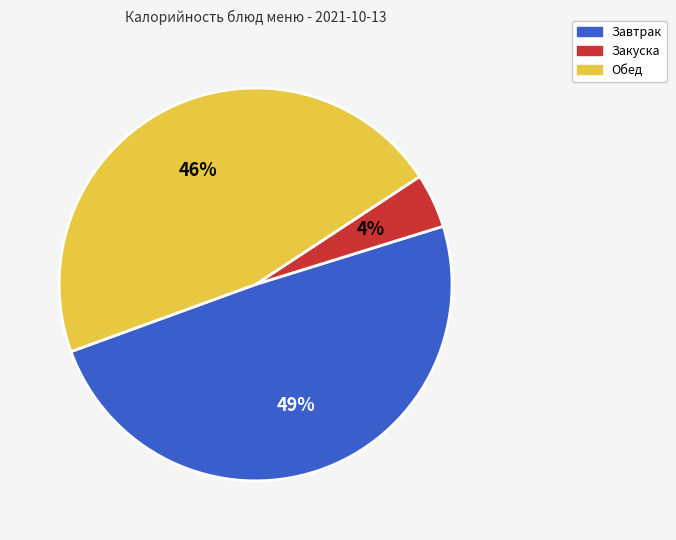

To the nearest percent, what is the difference between the largest and smallest slice percentages?

45%